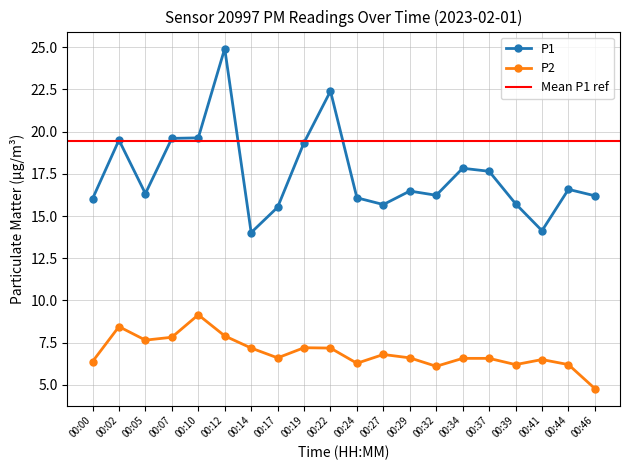

What is the sum of all P1 values?

349.9